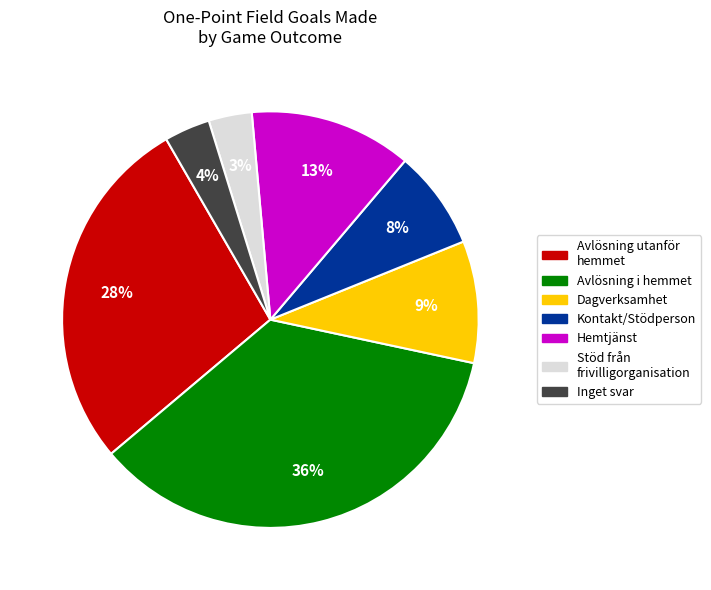

To the nearest percent, what is the average slice percentage?

14%